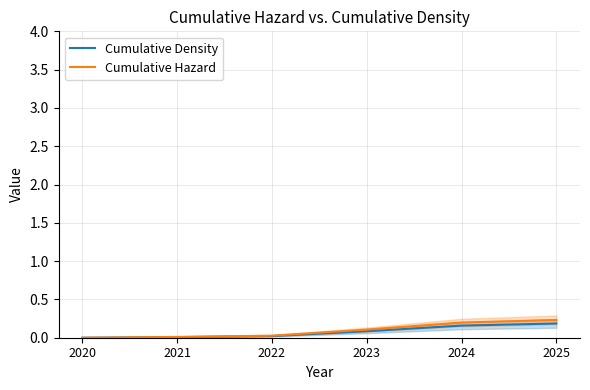

Between 2022 and 2020, which is larger?

2022